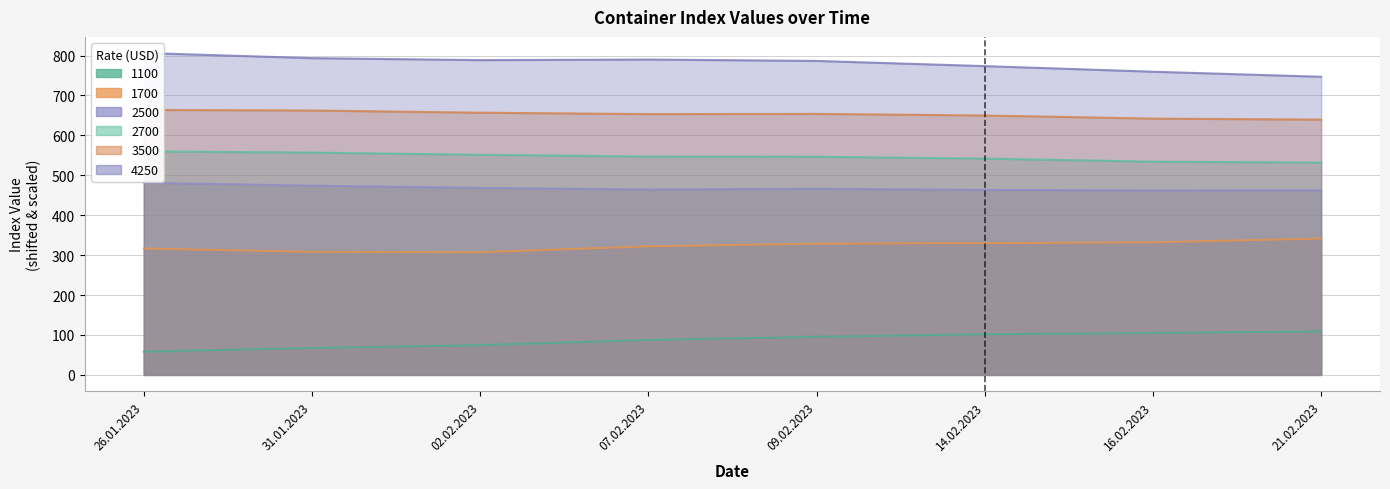

How many series are shown in this chart?

6